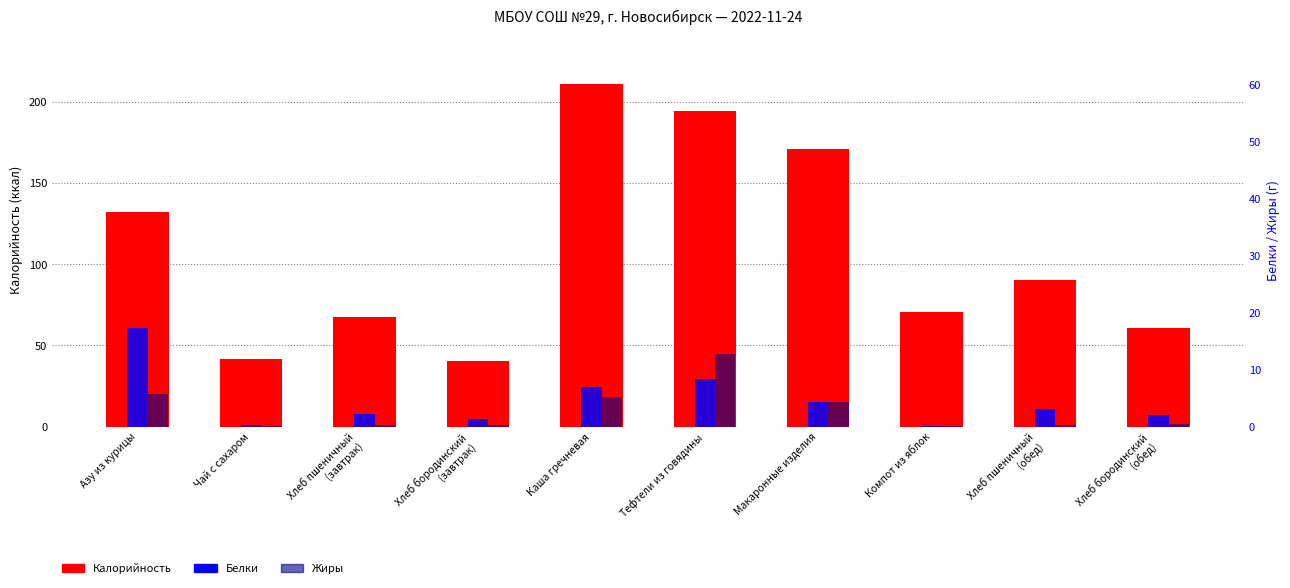

What is the sum of the Жиры values at Азу из курицы and Хлеб пшеничный
(обед)?

6.0